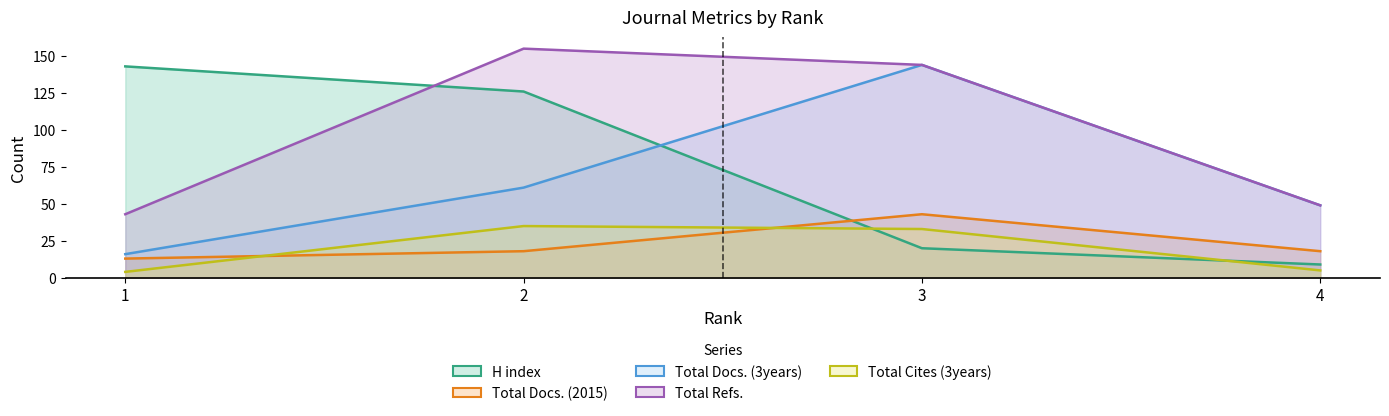

What is the sum of the Total Docs. (2015) values at 1 and 2?

31